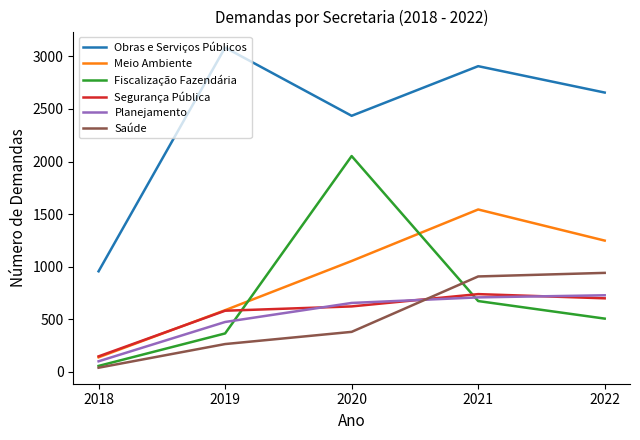

Where do Segurança Pública and Planejamento first cross each other?

2019 and 2020